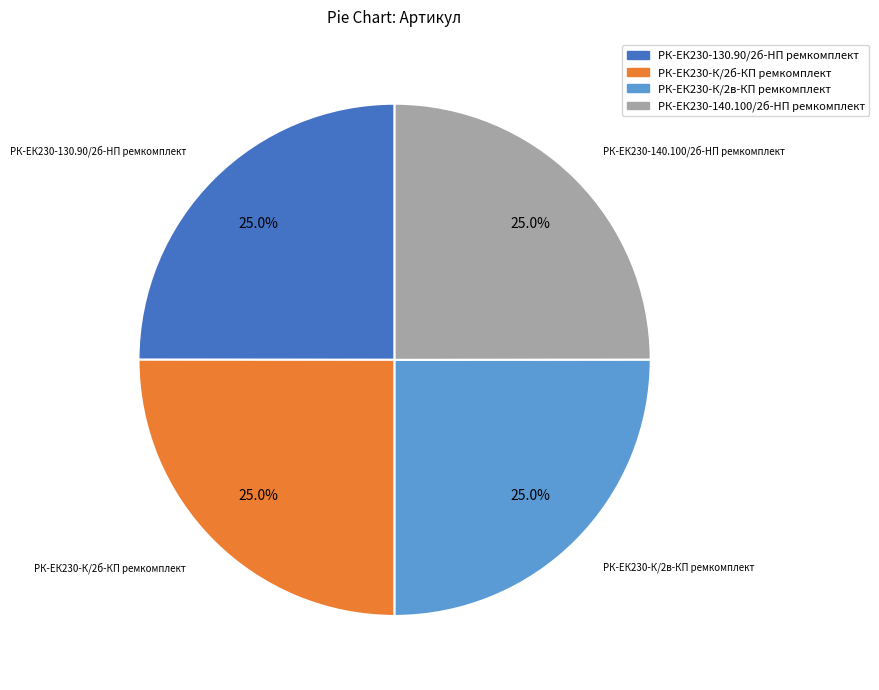

Approximately how many times larger is the value at РК-ЕК230-К/2в-КП ремкомплект compared to РК-ЕК230-130.90/2б-HП ремкомплект?

1.0